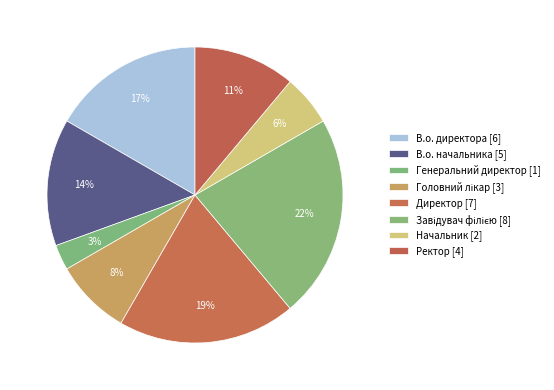

How many segments does this pie chart have?

8